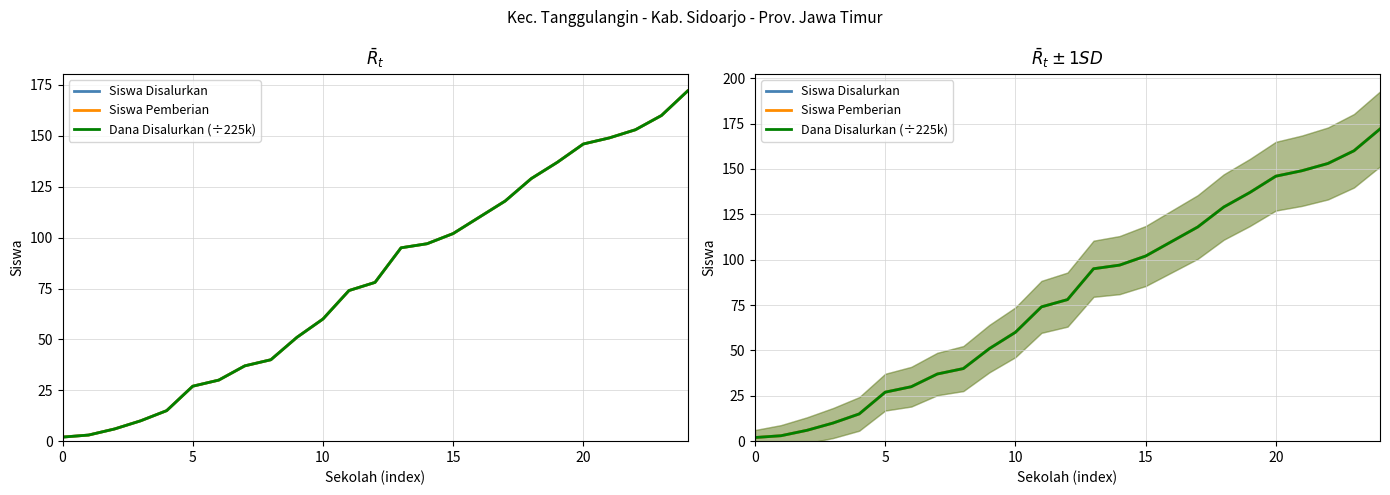

Where does the Siswa Disalurkan series first go above 78?

13